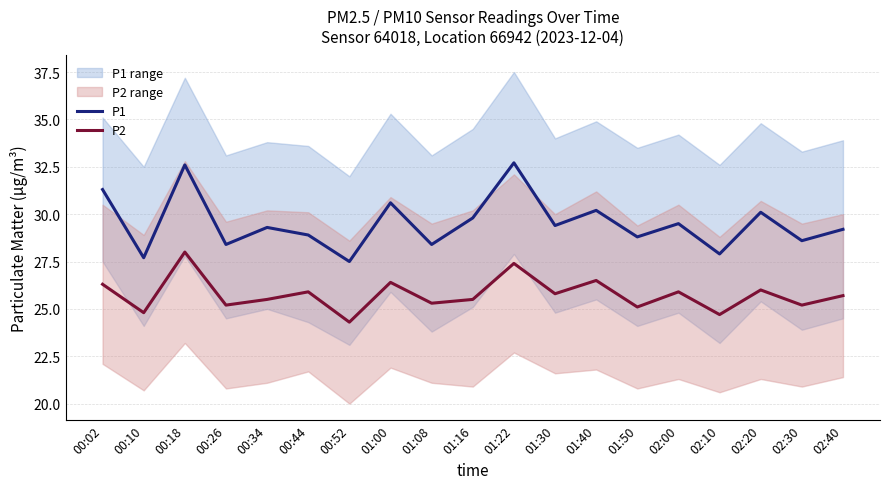

True or false: P1 and P2 intersect in this chart.

False